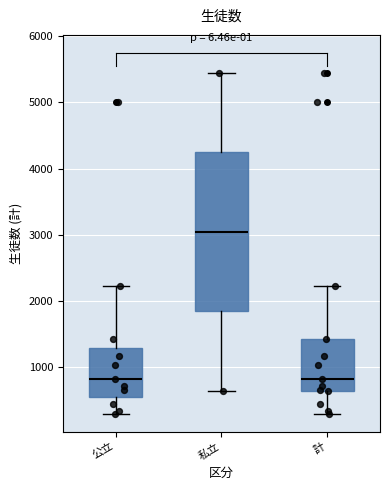

Reading left to right, read every box against the y-axis: the position of its median line, the range the box covers, and the ends of its whiskers. The values are not printed on the chart, so give them approximately, as read against the axis.

公立: median 800, box 500 to 1300, whiskers 300 to 2200
私立: median 3000, box 1800 to 4200, whiskers 600 to 5400
計: median 800, box 600 to 1400, whiskers 300 to 2200